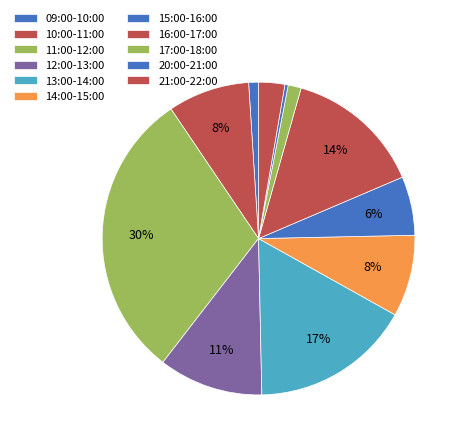

How many slices are in this pie chart?

11